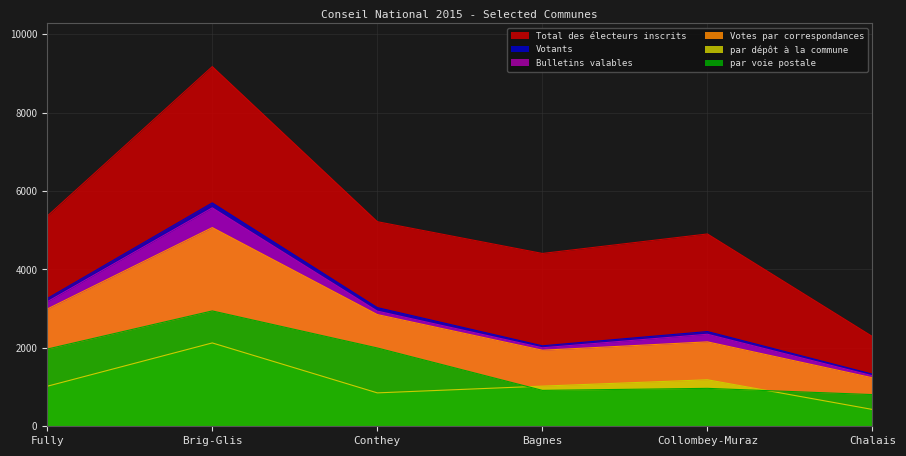

What is the label of the 3rd point from the left?

Conthey